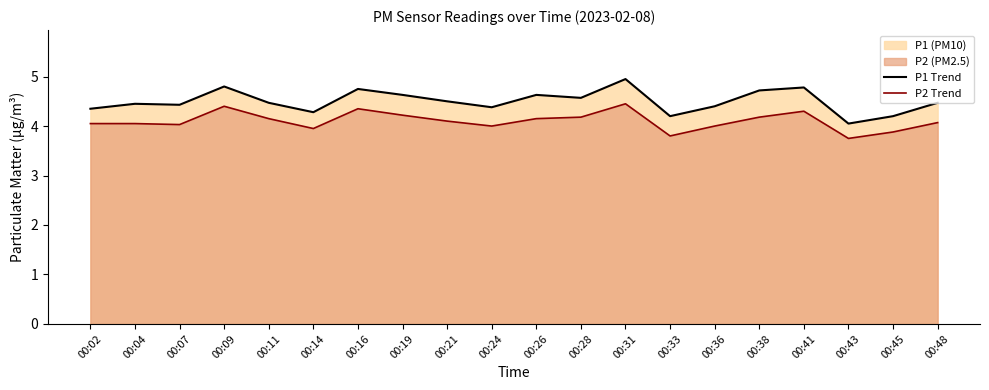

How many series are shown in this chart?

2